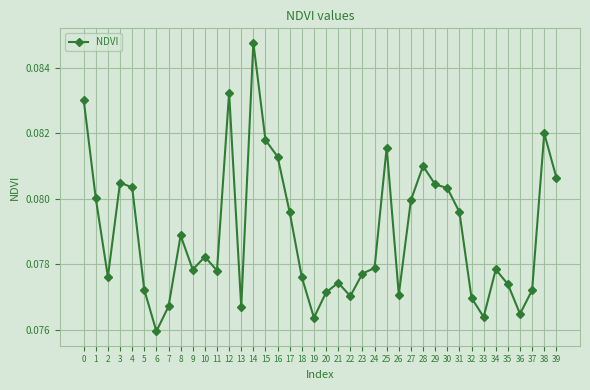

Between 29 and 37, which is larger?

29